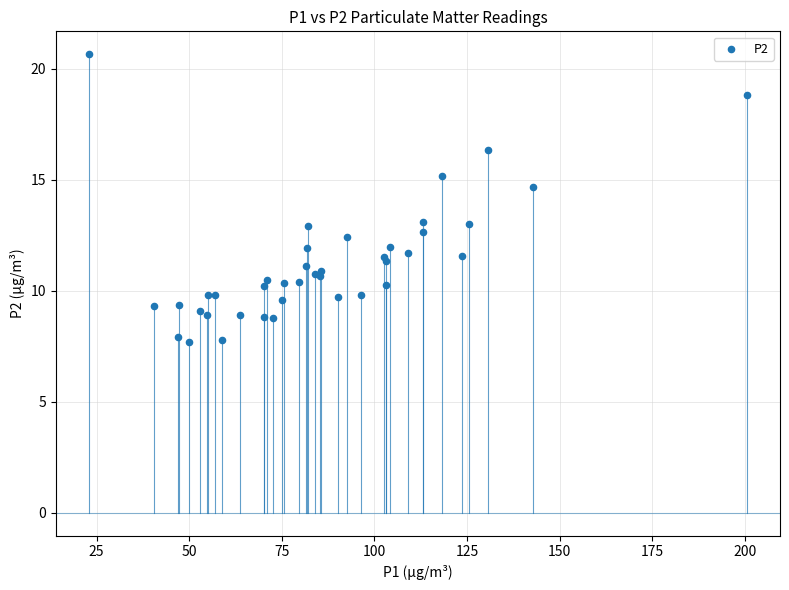

What Y value in the scatter plot is closest to 14?

14.7